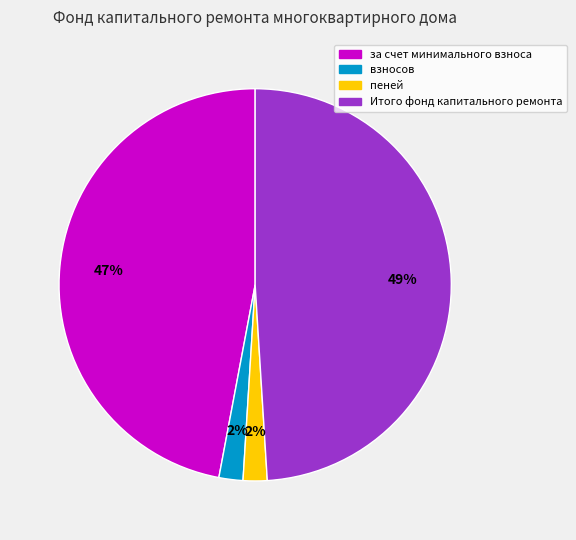

Is there a majority slice in this chart?

No